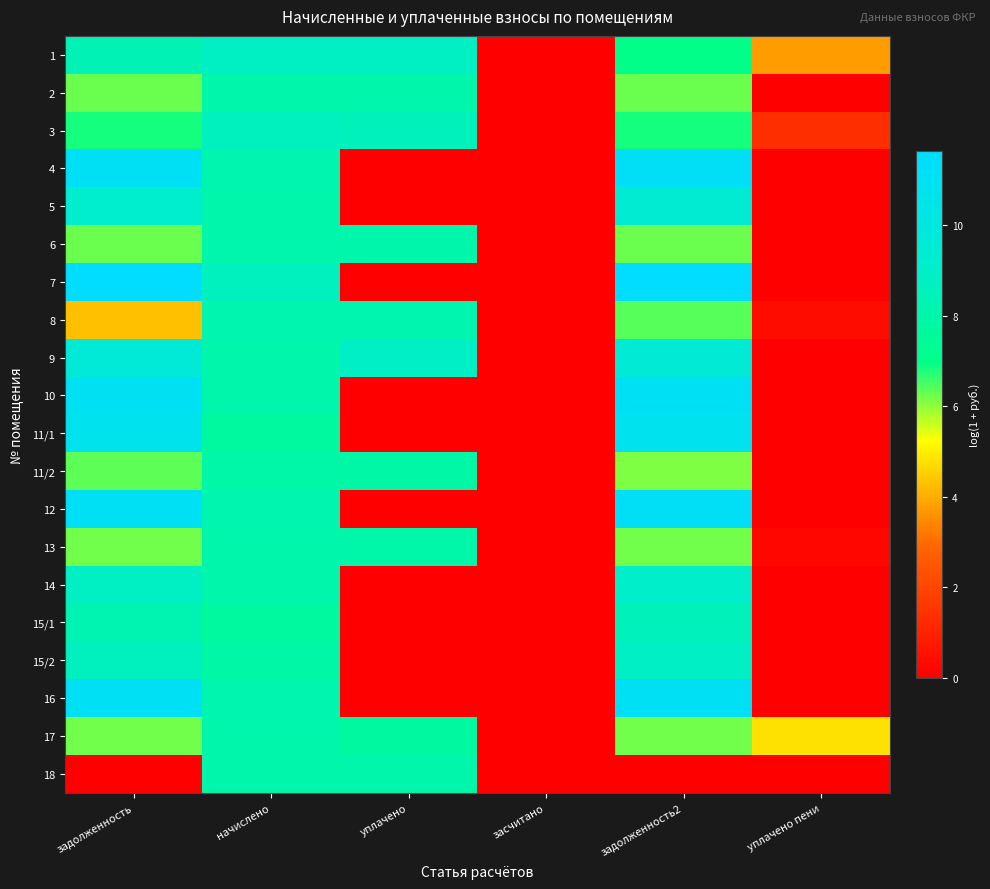

At how many categories does at least one series exceed 11?

2